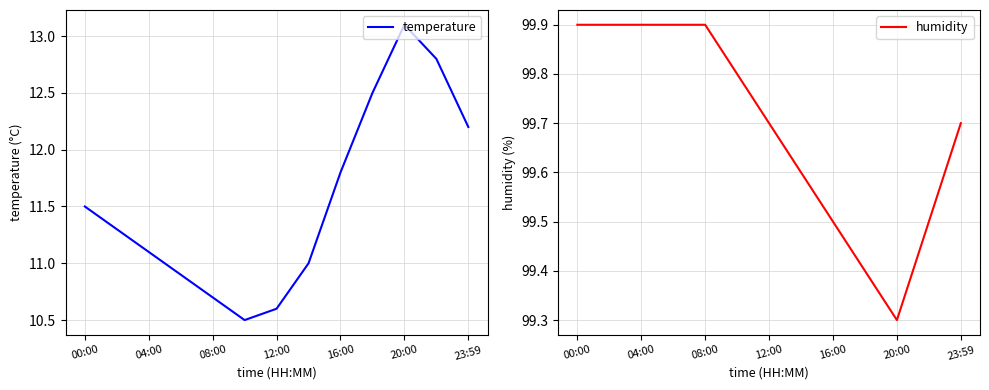

Is it true that humidity equals 37.2 at 08:00?

False